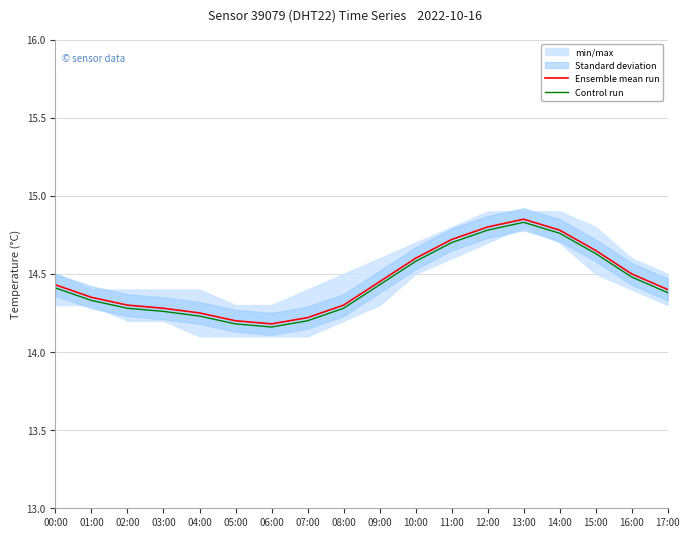

List the labels in order of Control run value, smallest first.

06:00, 05:00, 07:00, 04:00, 03:00, 02:00, 08:00, 01:00, 17:00, 00:00, 09:00, 16:00, 10:00, 15:00, 11:00, 14:00, 12:00, 13:00